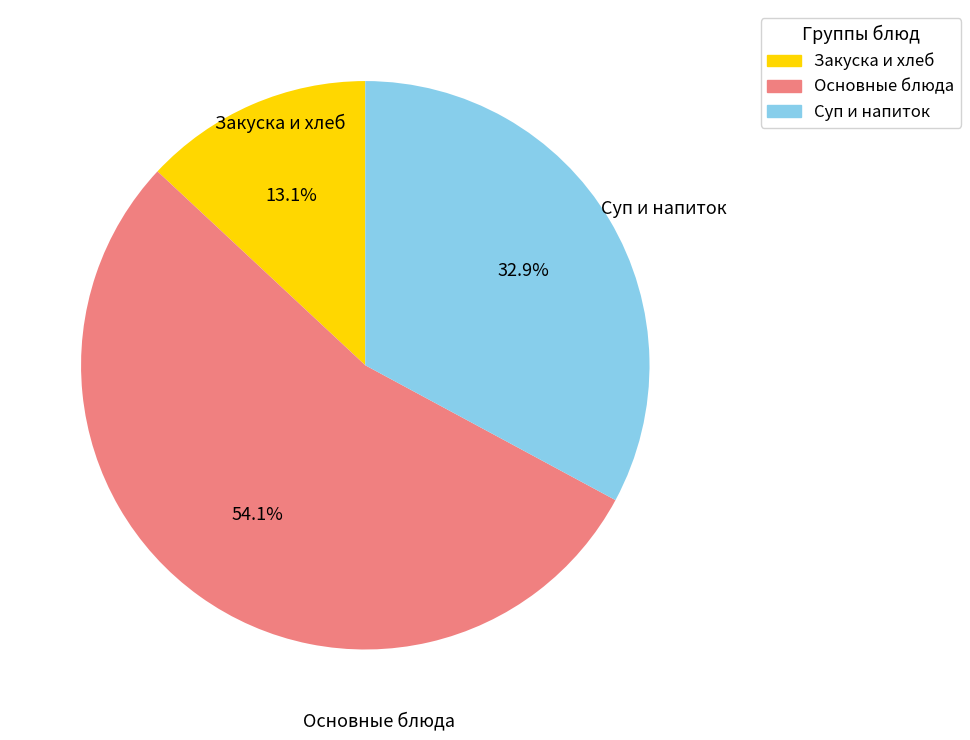

Is there a majority slice in this chart?

Yes